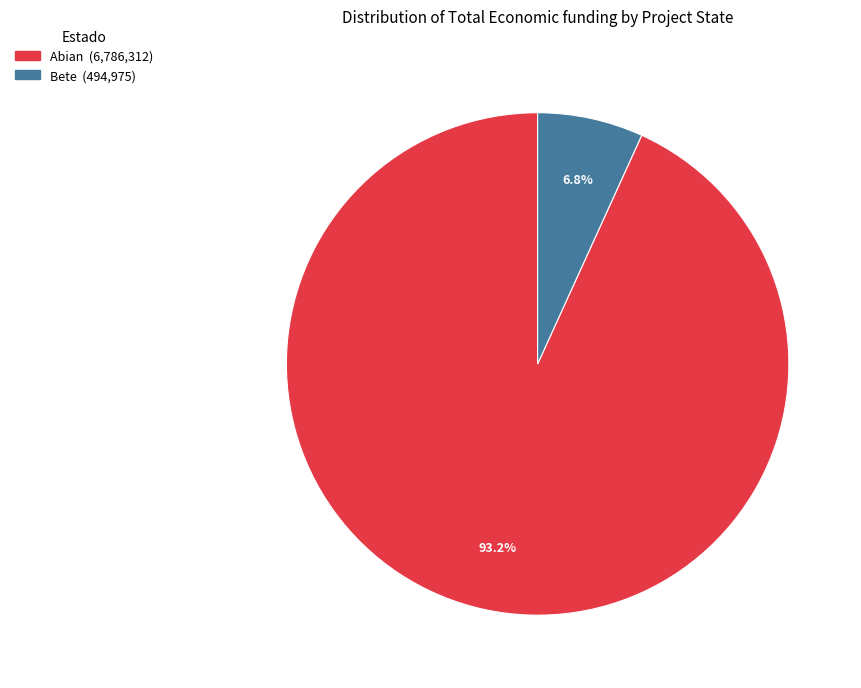

Does any single category account for the majority?

Yes